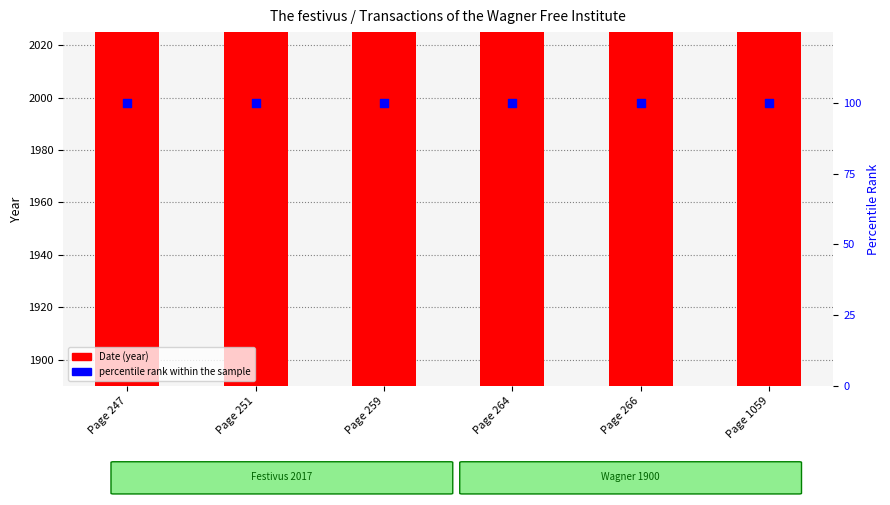

Which series contains the highest Y value?

Date (year)